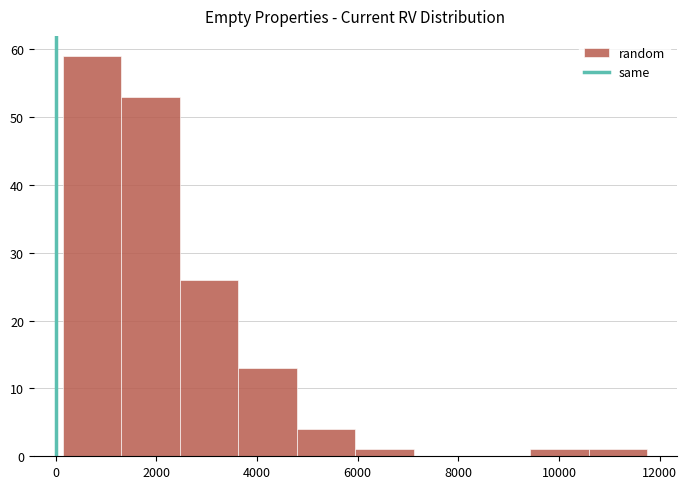

Reading left to right, transcribe this chart: for each bar, give the range it covers on the x-axis and its height. Neither the bar edges nor the heights are printed on the chart, so give them approximately, as read against the axes.

200 to 1400: 59
1400 to 2400: 53
2400 to 3600: 26
3600 to 4800: 13
4800 to 6000: 4
6000 to 7200: 1
7200 to 8200: 0
8200 to 9400: 0
9400 to 10600: 1
10600 to 11800: 1